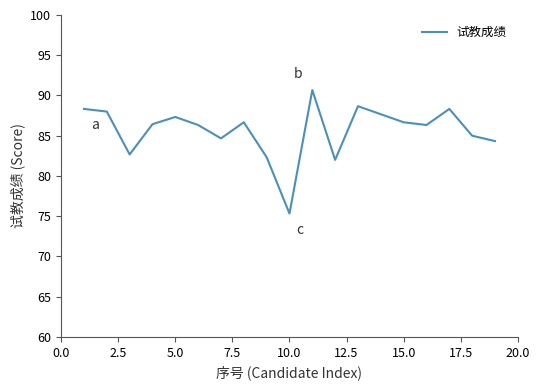

What is the smallest value displayed?

75.3